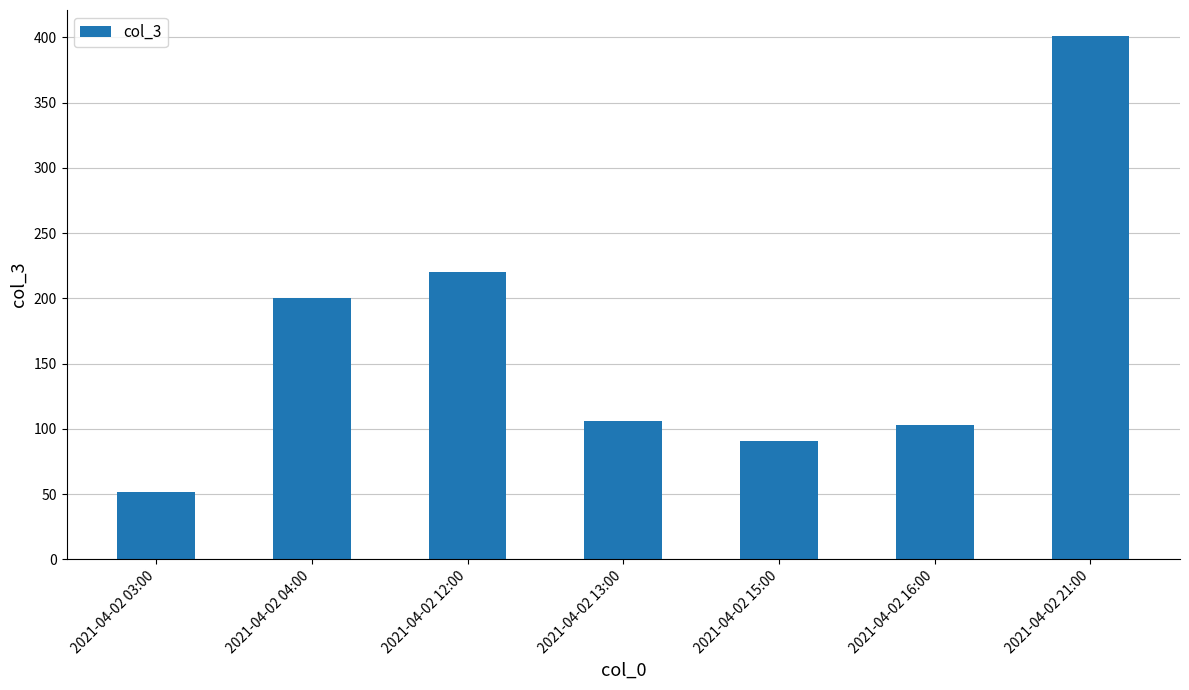

What is the change in value from 2021-04-02 03:00 to 2021-04-02 13:00?

+54